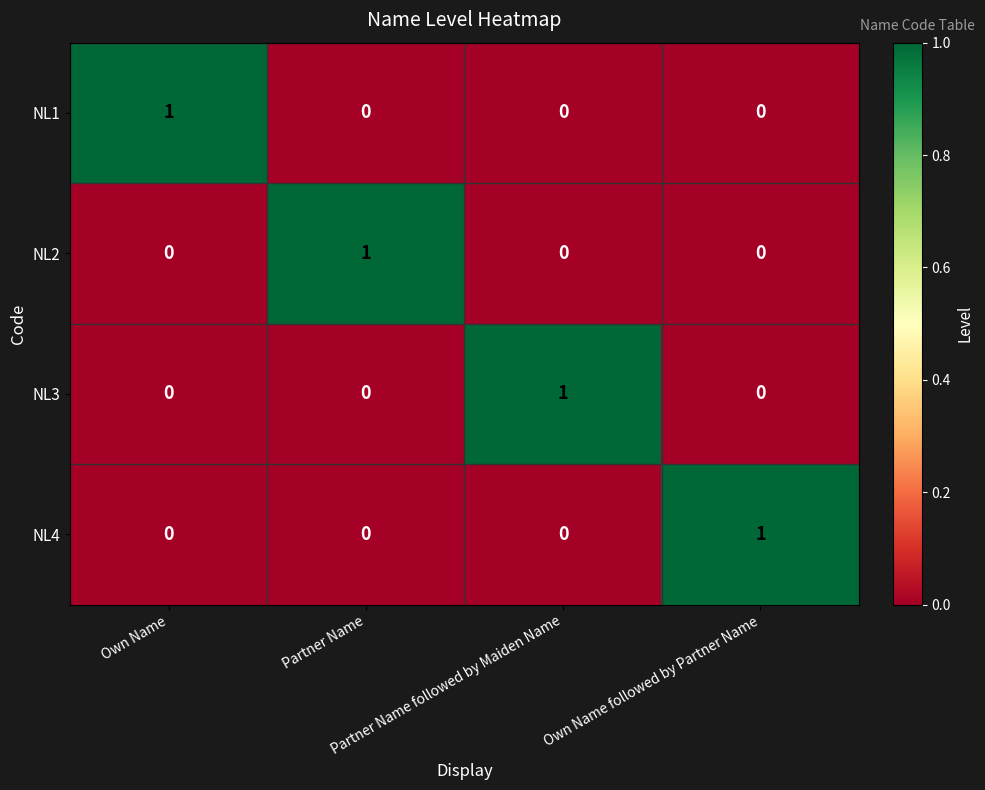

At how many categories does at least one series exceed 0?

4